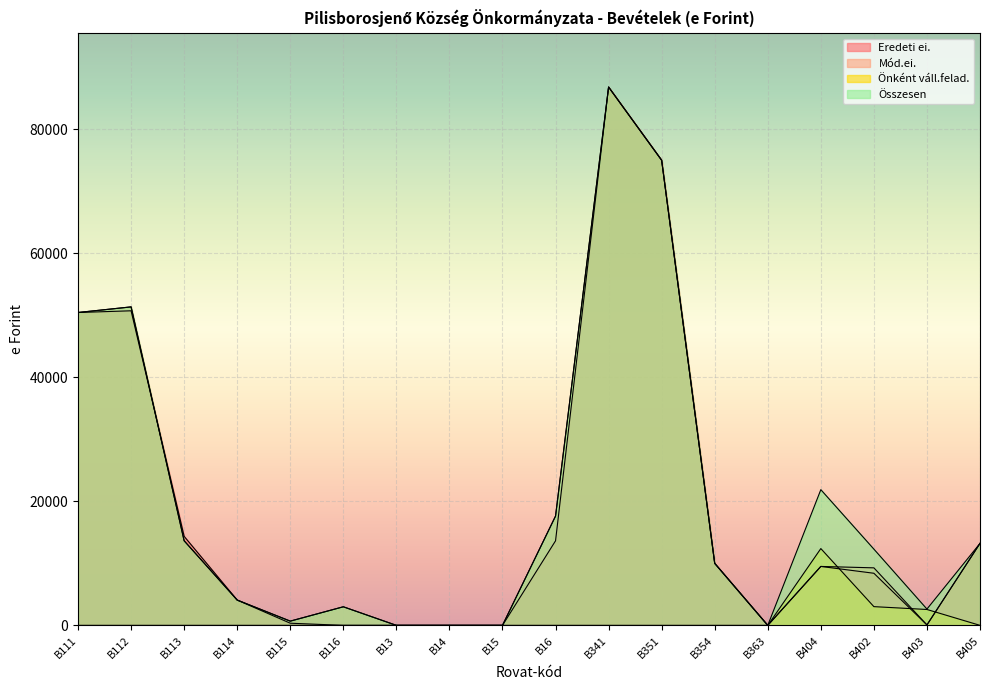

What are all the series names shown in the legend?

Eredeti ei., Mód.ei., Önként váll.felad., Összesen